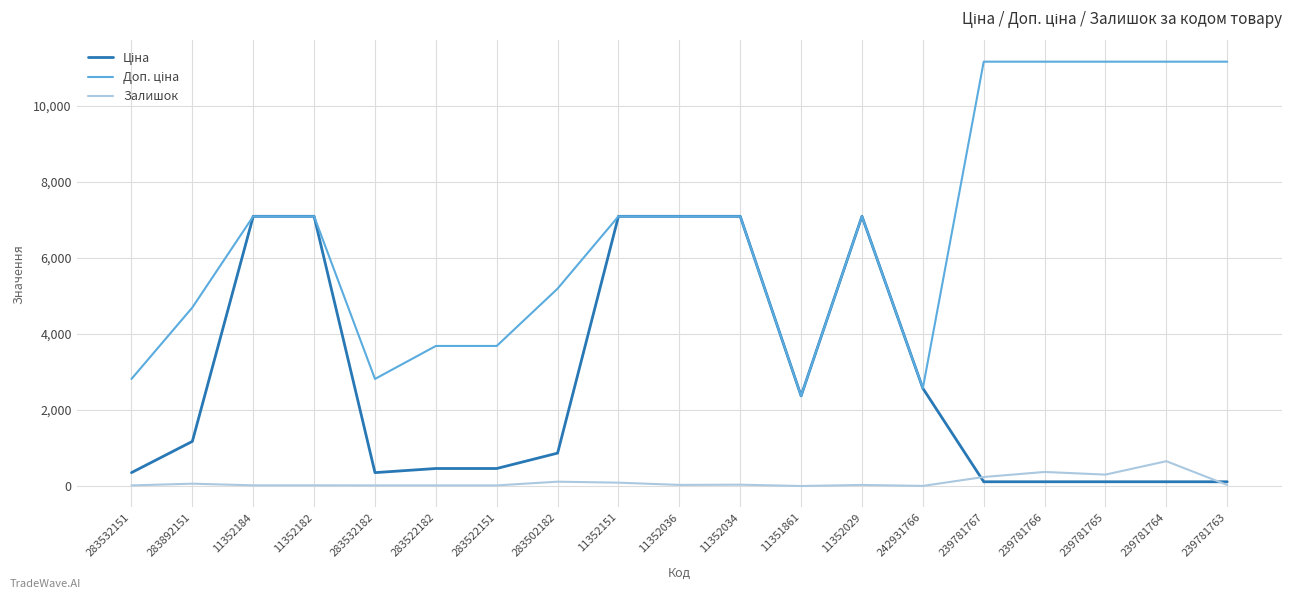

At 242931766, list the series in order from largest to smallest.

Ціна, Доп. ціна, Залишок